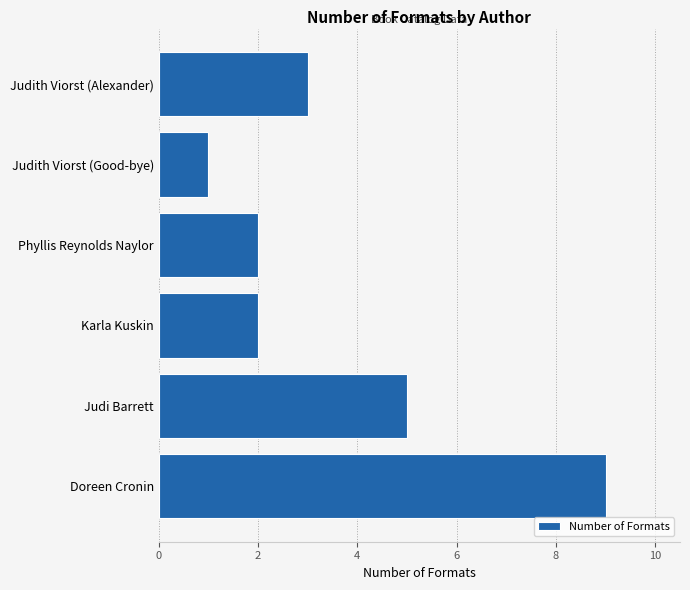

What is the smallest value displayed?

1